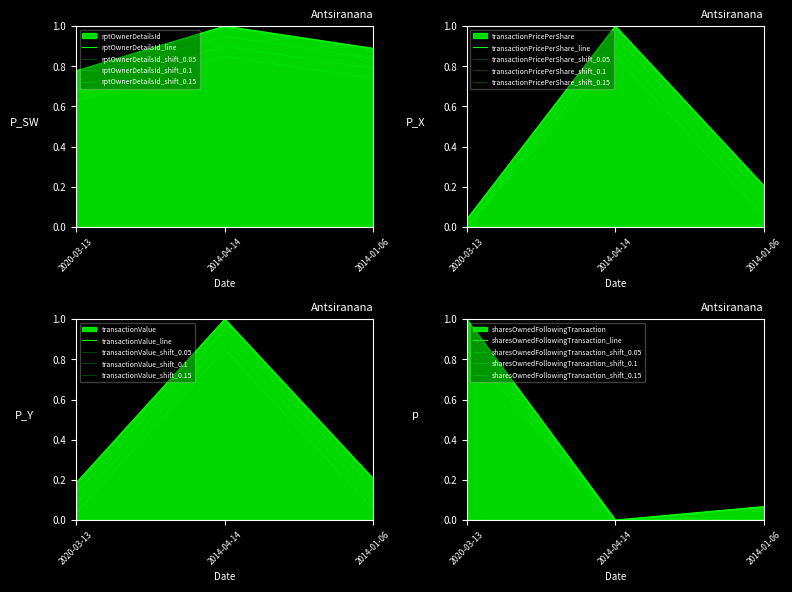

The rptOwnerDetailsId series shows 1.6 at 2014-04-14. True or false?

False